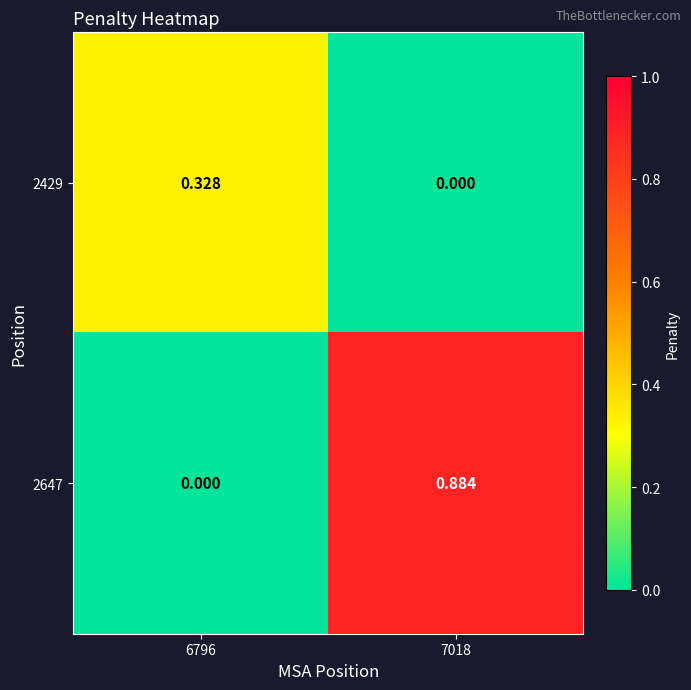

Is the value of 2647 at 7018 greater than the value of 2429 at 7018?

Yes